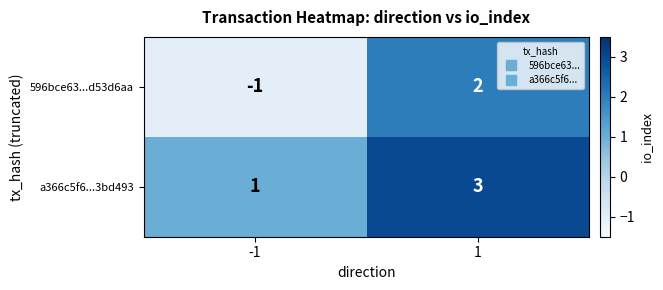

True or false: 596bce63...d53d6aa has a value of 0 at -1.

False